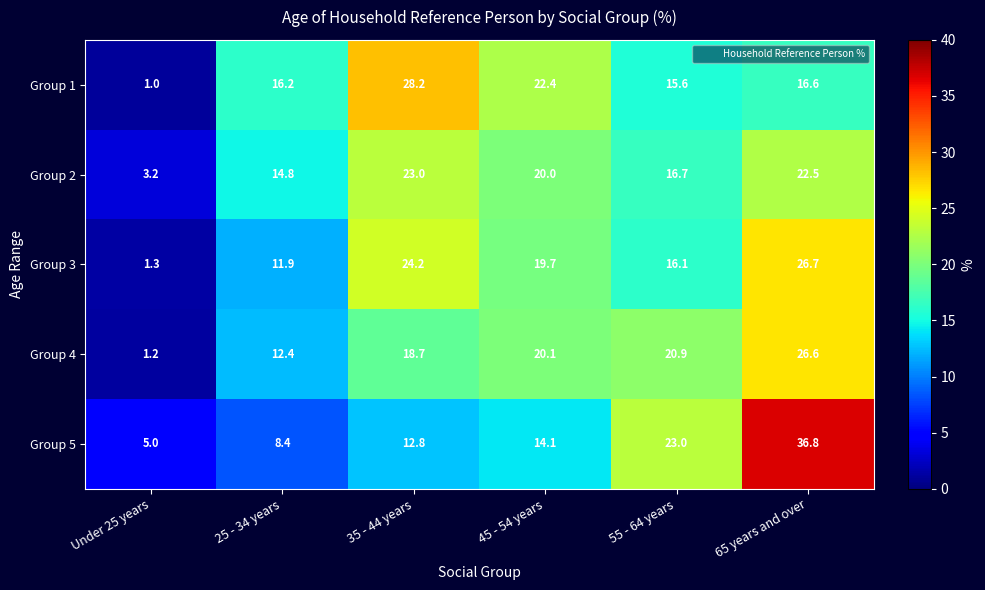

Which label corresponds to the largest value in the chart?

65 years and over